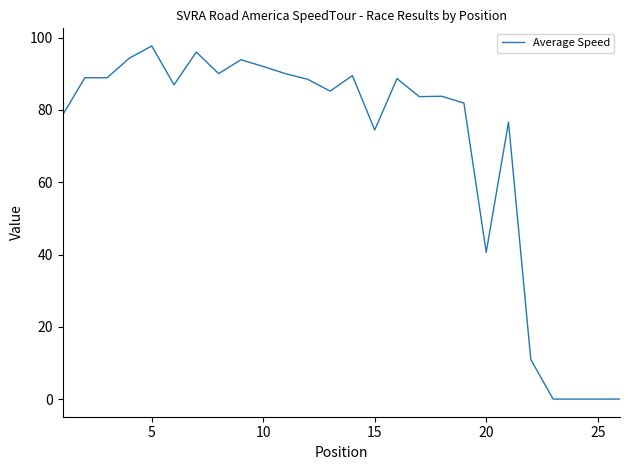

Does the chart have visible grid lines?

No